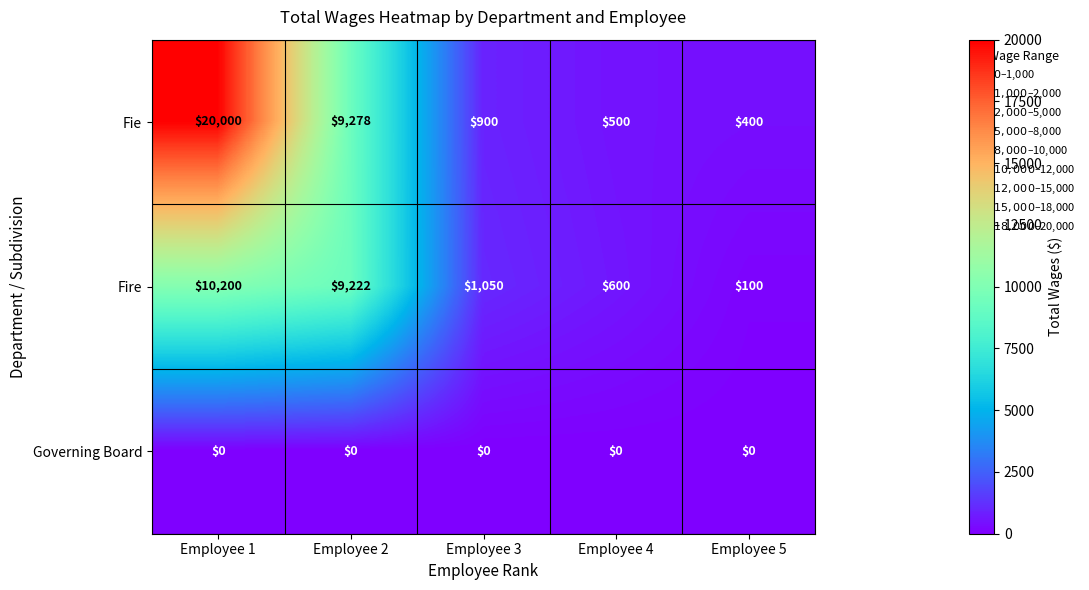

The Governing Board series shows 0 at Employee 1. True or false?

True